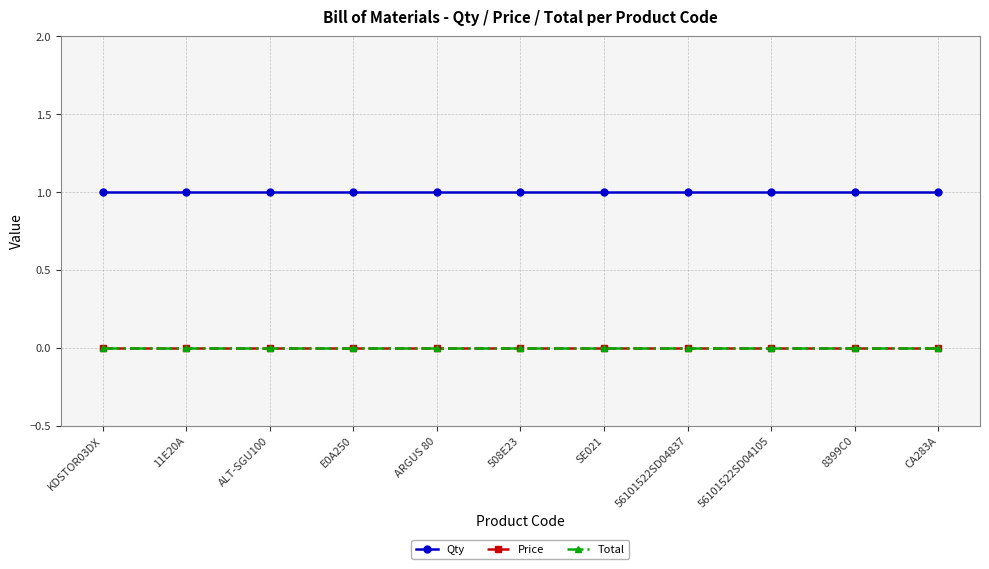

At how many categories does at least one series exceed 0?

11